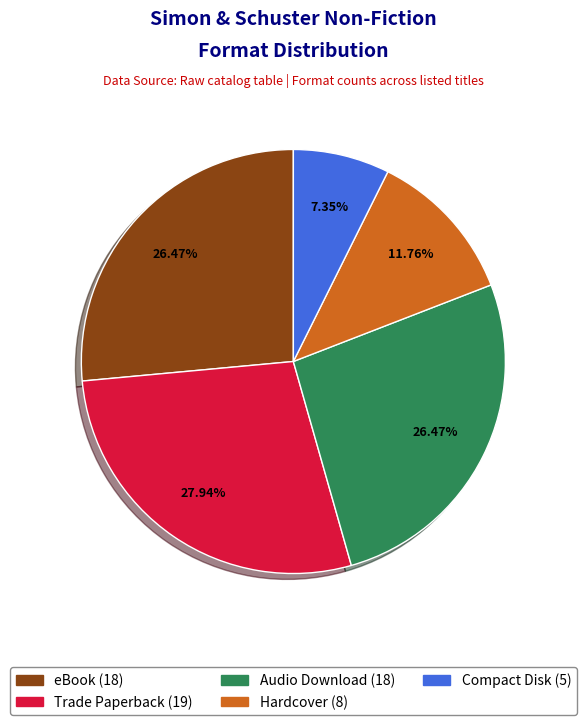

To the nearest percent, what is the combined percentage of Audio Download and Compact Disk?

34%